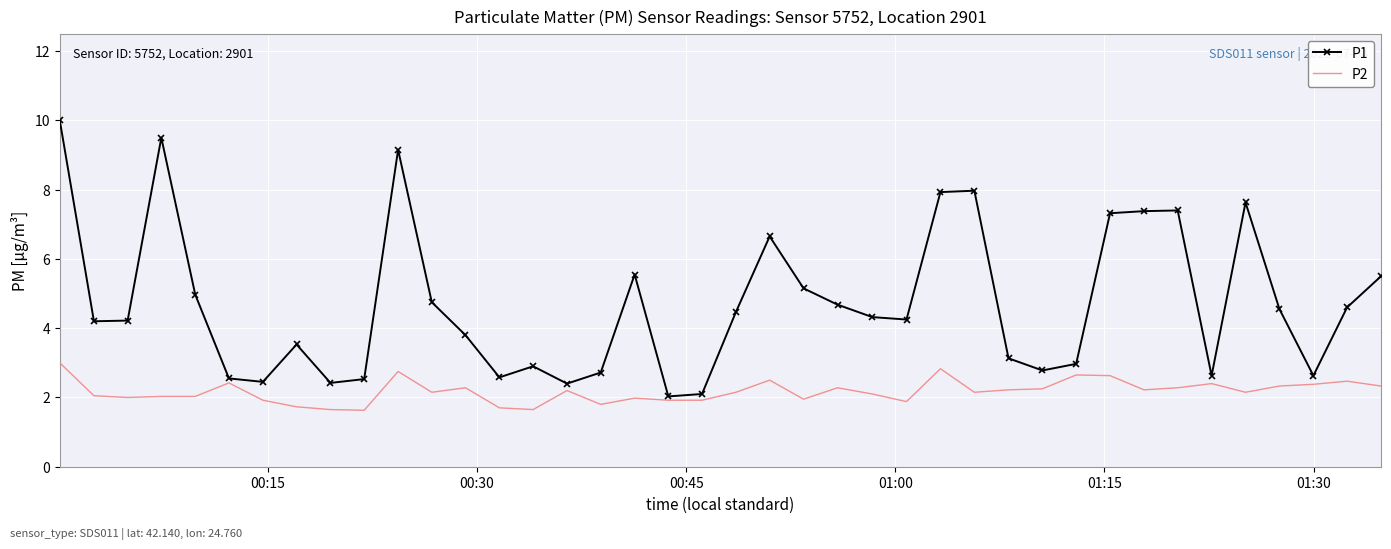

Which series has the largest range (max minus min)?

P1